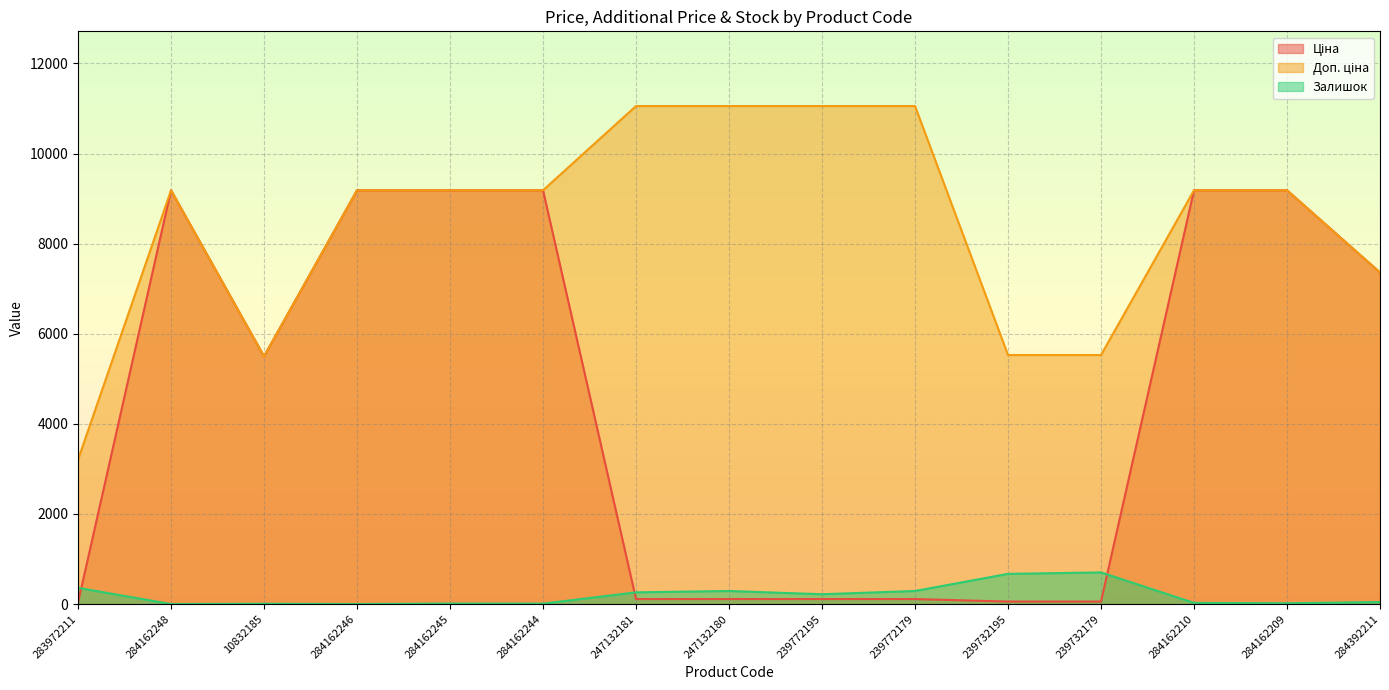

Reading right to left, extract all data points from this chart.

Ціна: 284392211=7360.2	284162209=9185.1	284162210=9185.1	239732179=55.3	239732195=55.3	239772179=110.5	239772195=110.5	247132180=110.5	247132181=110.5	284162244=9185.1	284162245=9185.1	284162246=9185.1	10832185=5497.3	284162248=9185.1	283972211=32.0
Доп. ціна: 284392211=7360.2	284162209=9185.1	284162210=9185.1	239732179=5528.0	239732195=5528.0	239772179=11055.0	239772195=11055.0	247132180=11055.0	247132181=11055.0	284162244=9185.1	284162245=9185.1	284162246=9185.1	10832185=5497.3	284162248=9185.1	283972211=3205.0
Залишок: 284392211=45.0	284162209=17.0	284162210=26.0	239732179=702.0	239732195=670.0	239772179=290.0	239772195=218.0	247132180=290.0	247132181=260.0	284162244=9.0	284162245=11.0	284162246=0.0	10832185=7.0	284162248=0.0	283972211=360.0